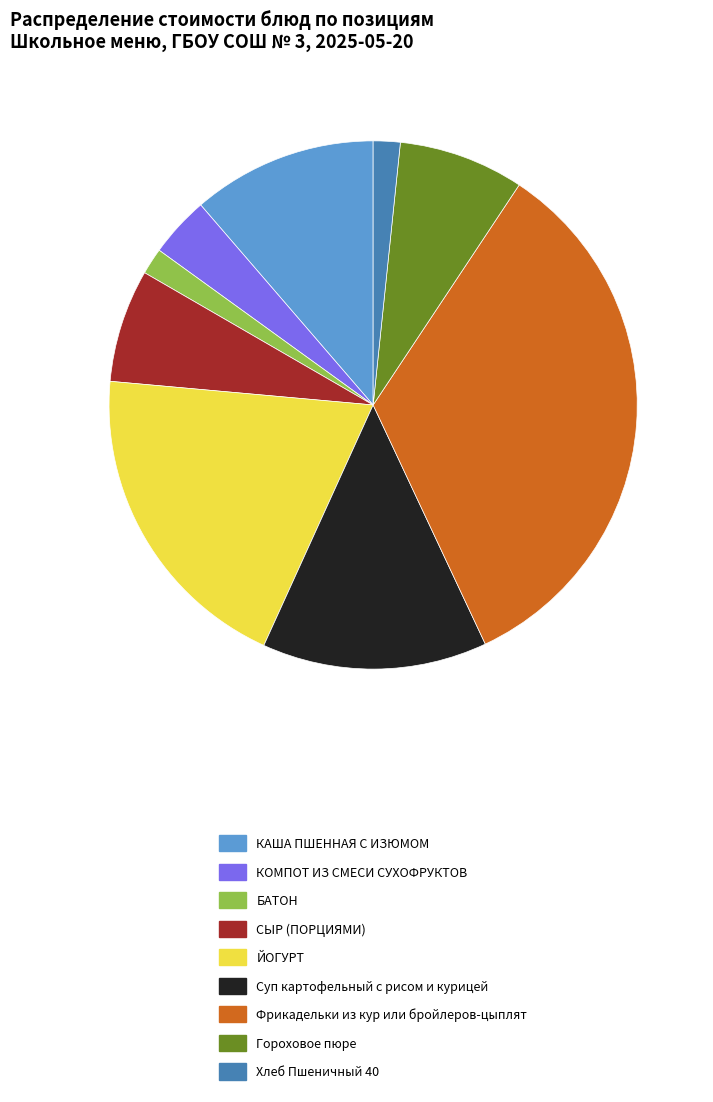

Which category has the biggest portion of the pie?

Фрикадельки из кур или бройлеров-цыплят